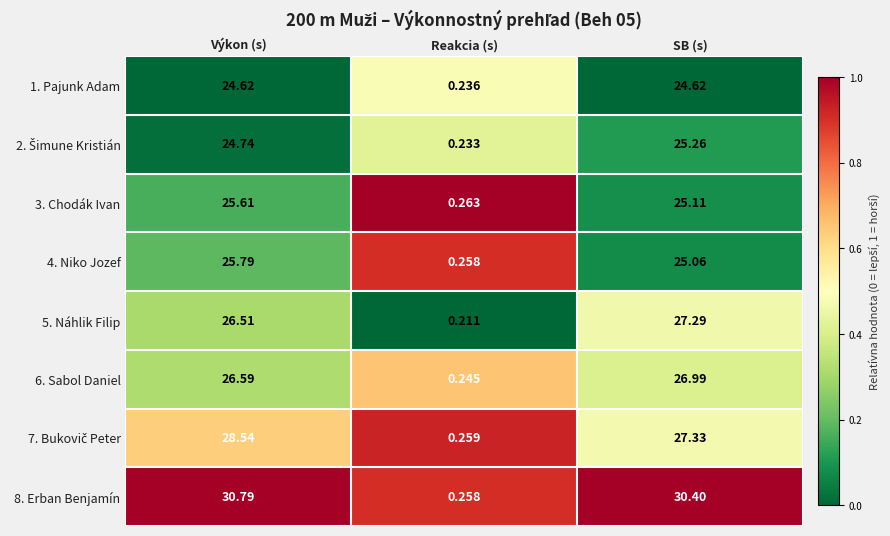

Which category has the highest value in the 5. Náhlik Filip series?

SB (s)